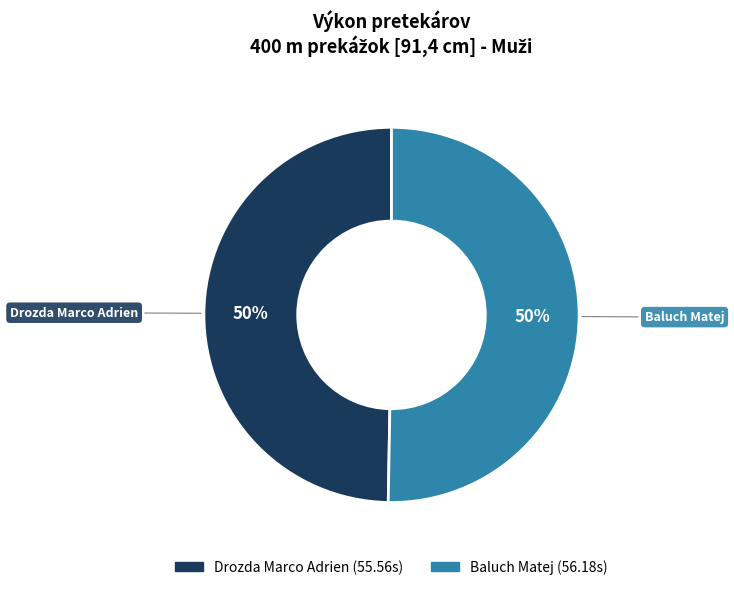

To the nearest percent, what is the average slice percentage?

50%